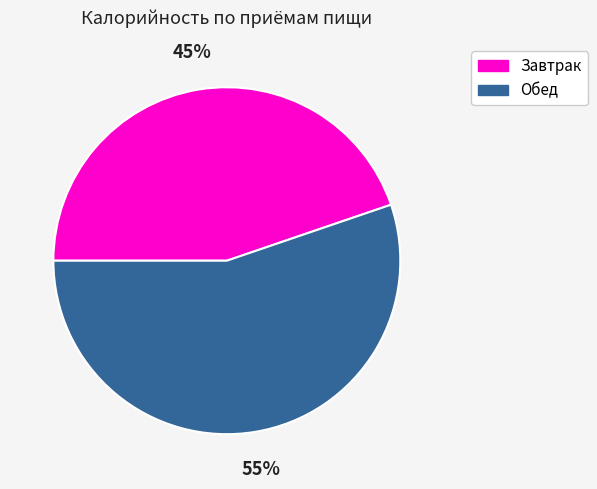

Between Обед and Завтрак, which is larger?

Обед